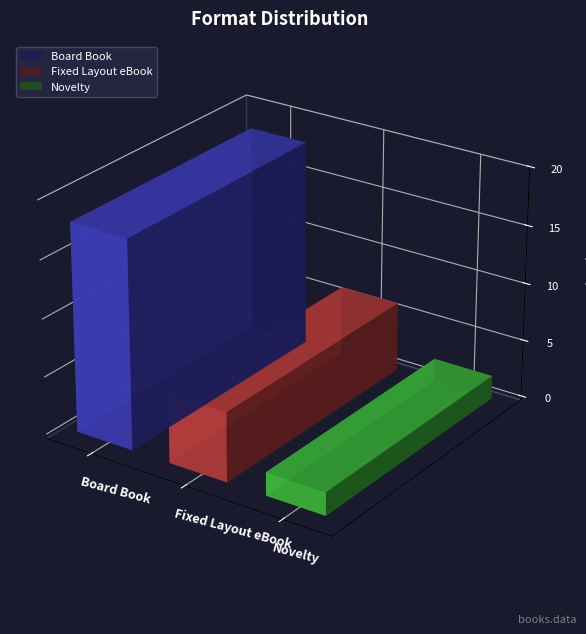

Where does the Count series first go above 6?

Board Book